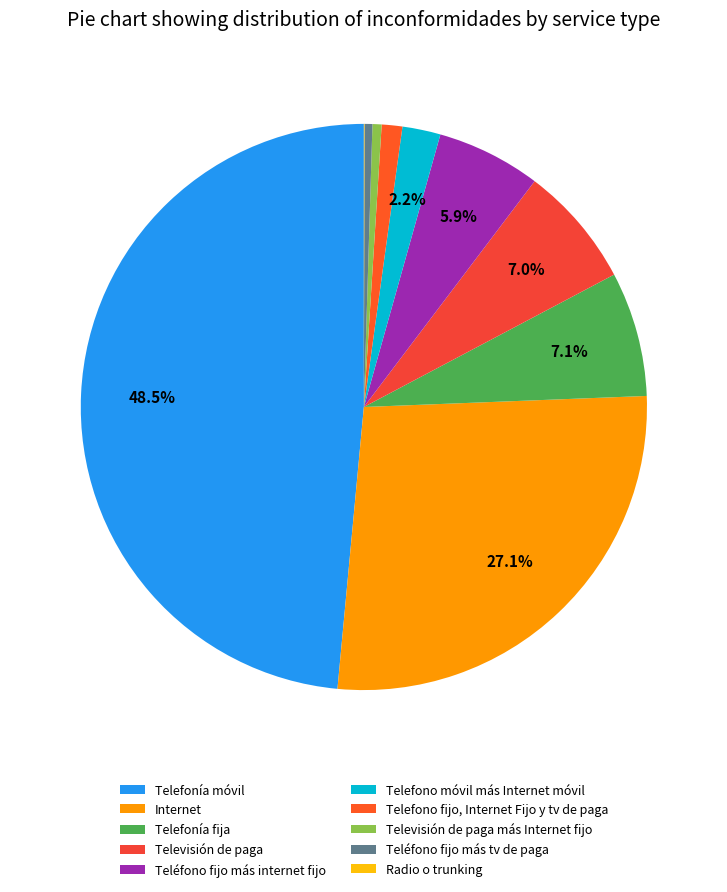

How much of the chart is everything except Teléfono fijo más tv de paga?

99.6%